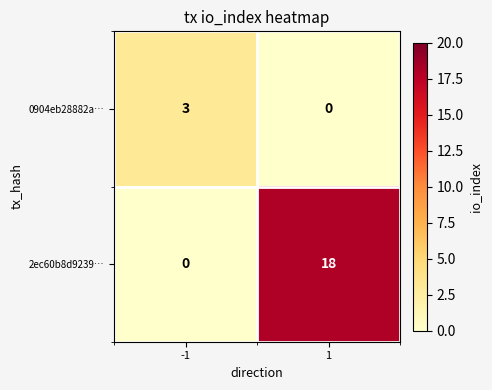

How many series are shown in this chart?

2